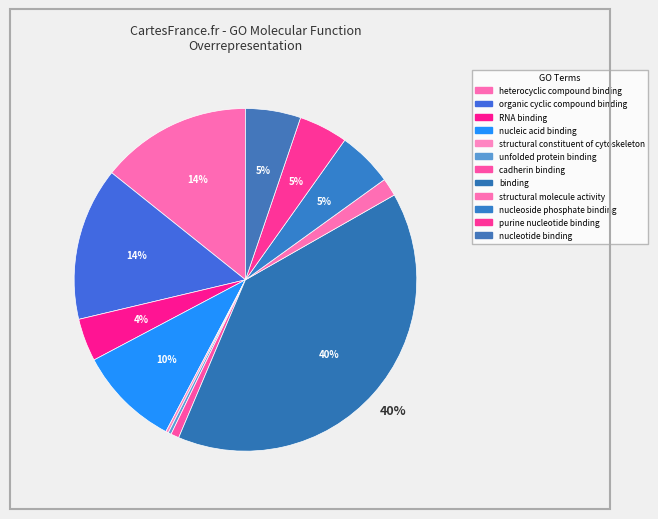

Approximately how many times larger is the value at structural molecule activity compared to purine nucleotide binding?

0.4